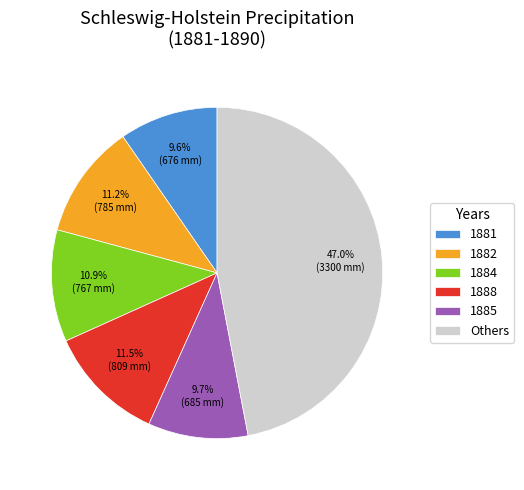

Does 1882 account for over 50% of the chart?

No